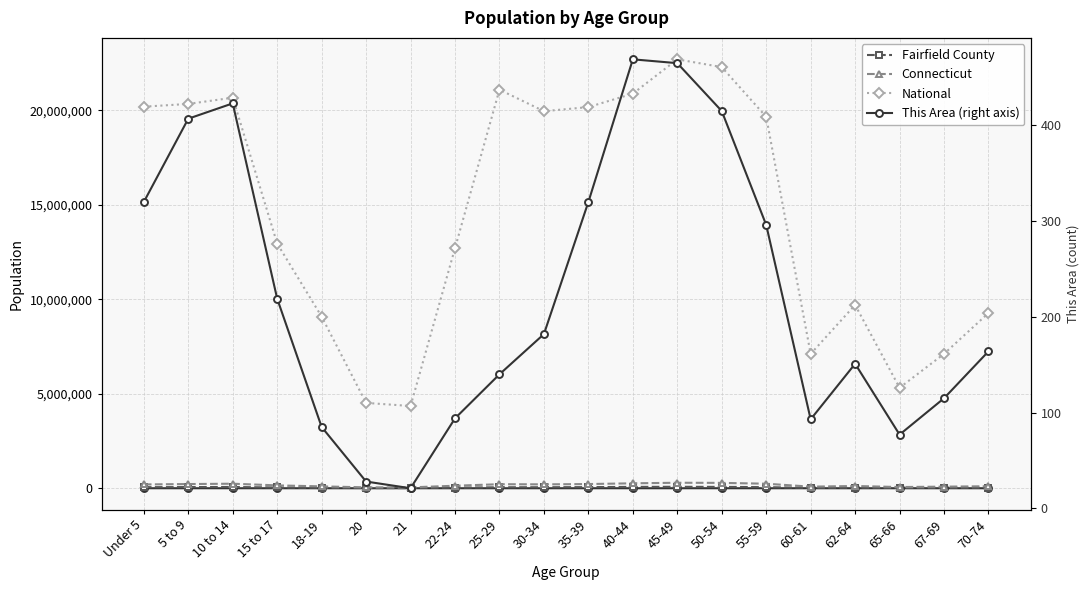

True or false: Connecticut and This Area (right axis) cross at least once.

False